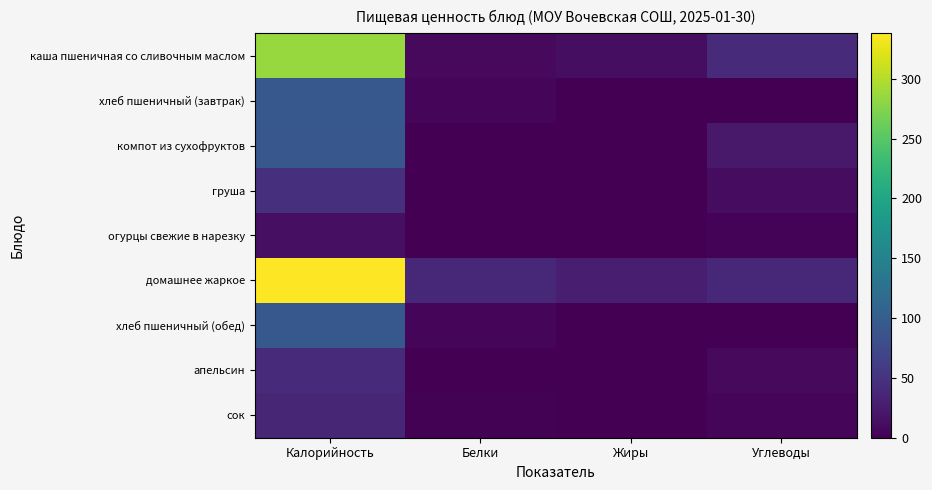

Which series has the largest range (max minus min)?

домашнее жаркое